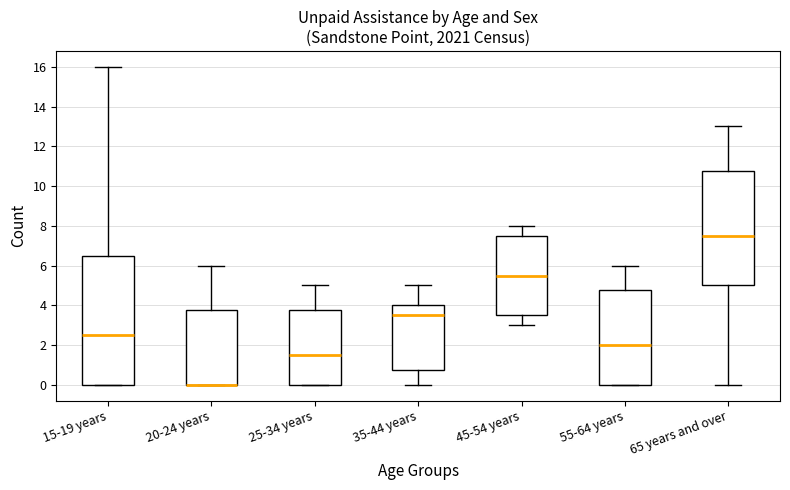

Where is the lower edge of the box for 65 years and over on the y-axis? The values are not printed on the chart, so give them approximately, as read against the axis.

5.0